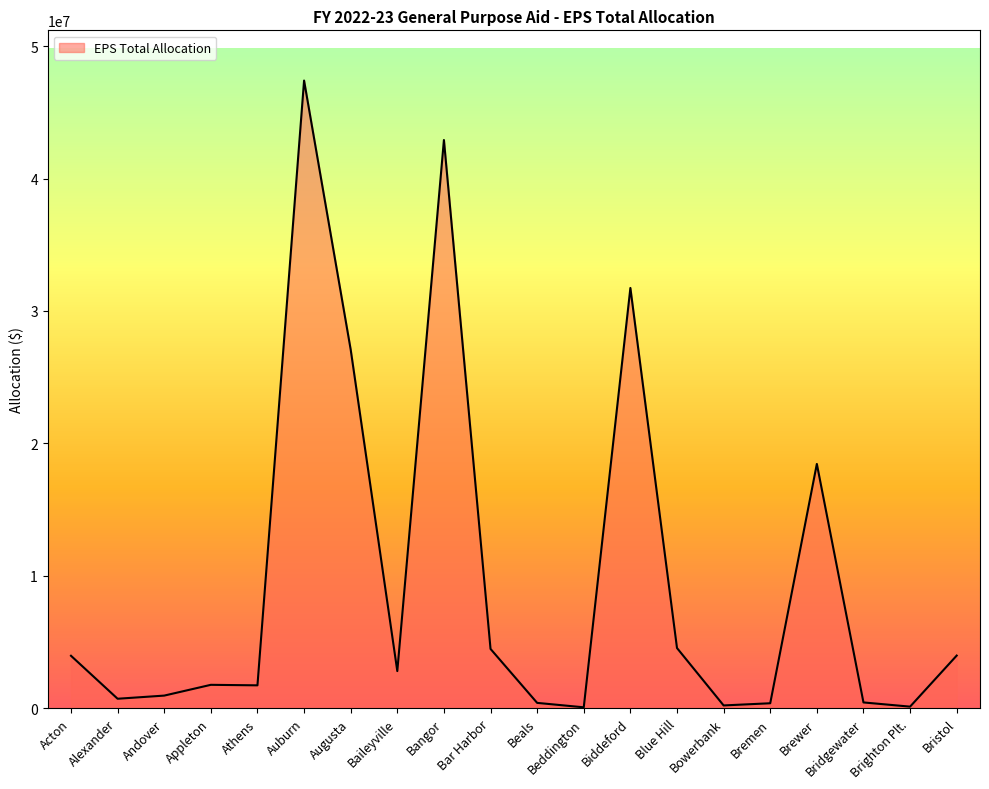

Where is the data nearest to the value 23734934?

Augusta